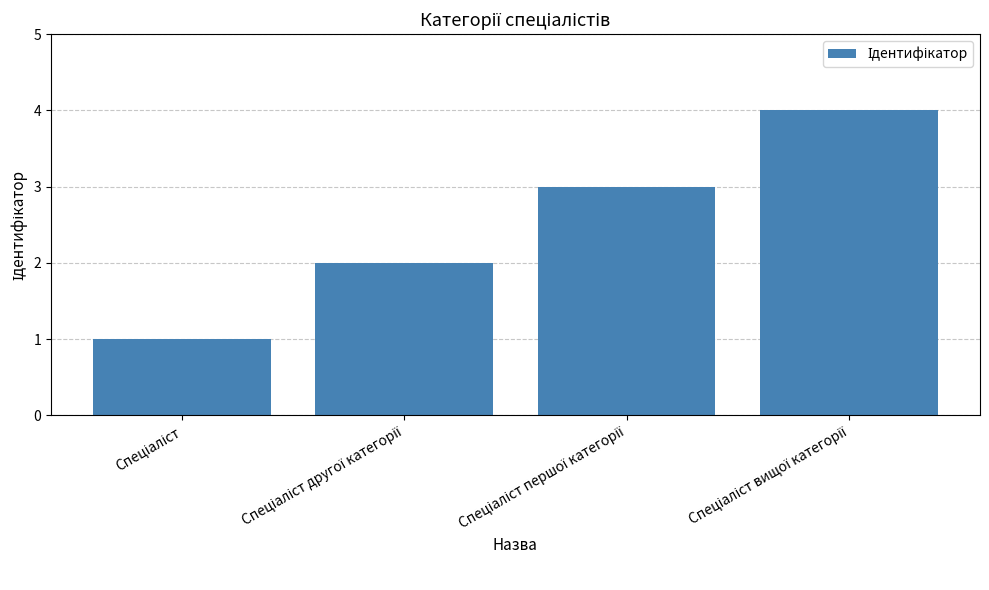

How many values are between 2 and 4?

3